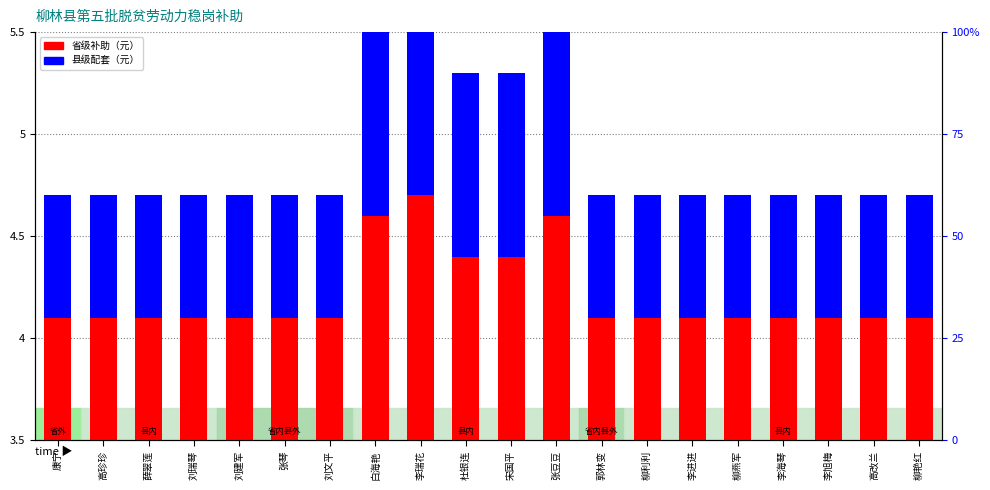

True or false: 县级配套（元） has a value of 0.9 at 柳艳红.

False